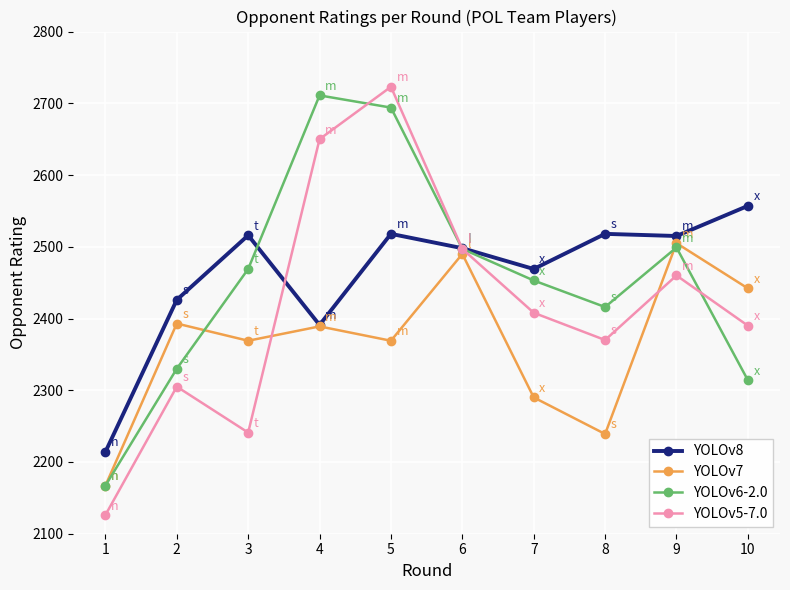

What is the lowest value of the YOLOv7 series?

2167